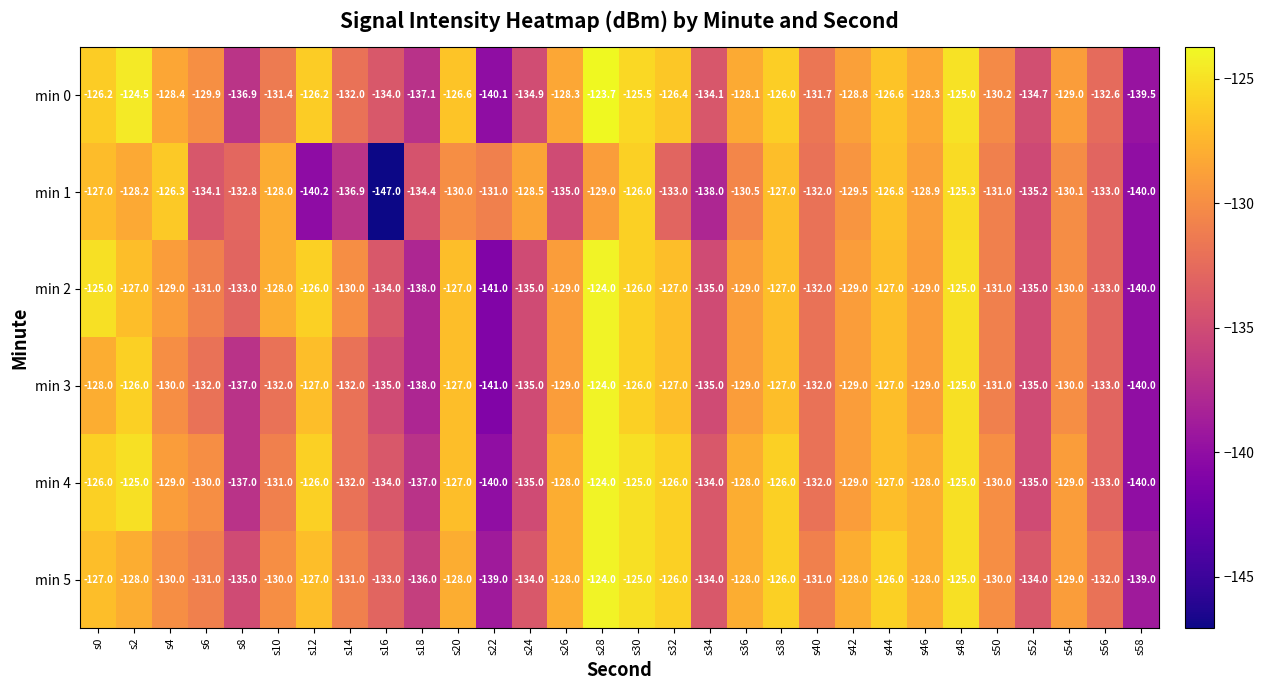

The min 0 series shows -126.4 at s32. True or false?

True